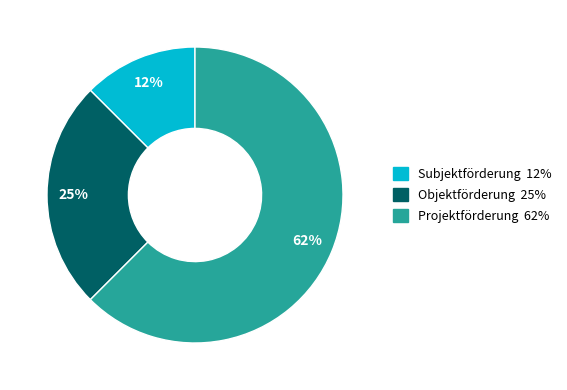

Does any single category account for the majority?

Yes